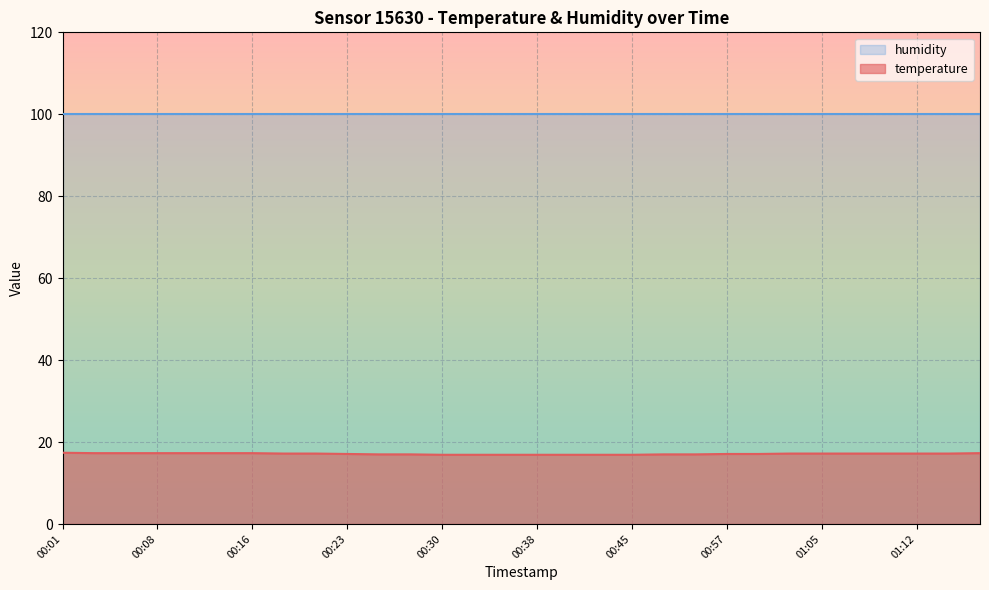

List the labels in order of value, smallest first.

00:30, 00:33, 00:35, 00:38, 00:40, 00:43, 00:45, 00:25, 00:28, 00:52, 00:55, 00:23, 00:57, 01:00, 00:18, 00:21, 01:02, 01:05, 01:07, 01:10, 01:12, 01:15, 00:04, 00:06, 00:08, 00:11, 00:13, 00:16, 01:38, 00:01